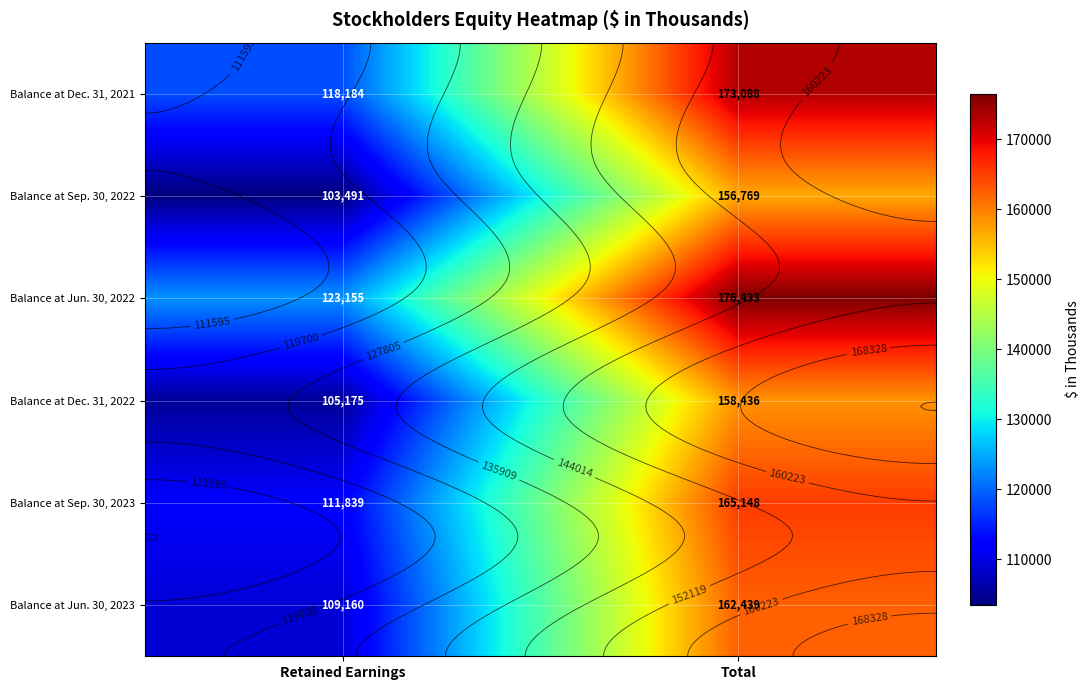

Between Retained Earnings and Total, which is larger?

Total